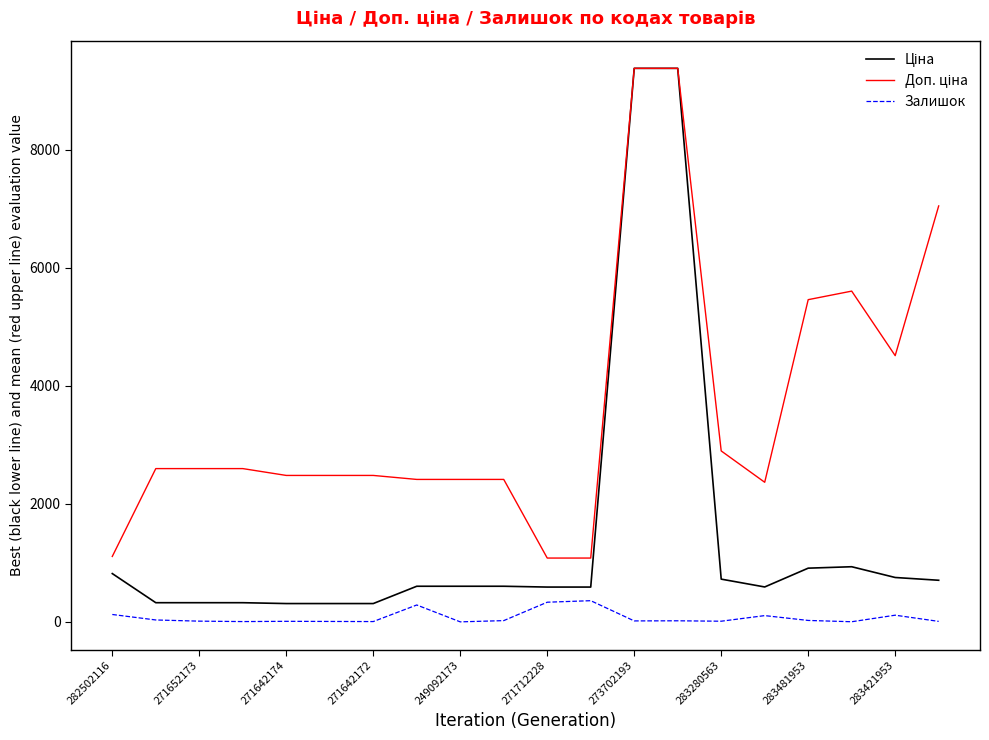

How many lines are shown in the chart?

3